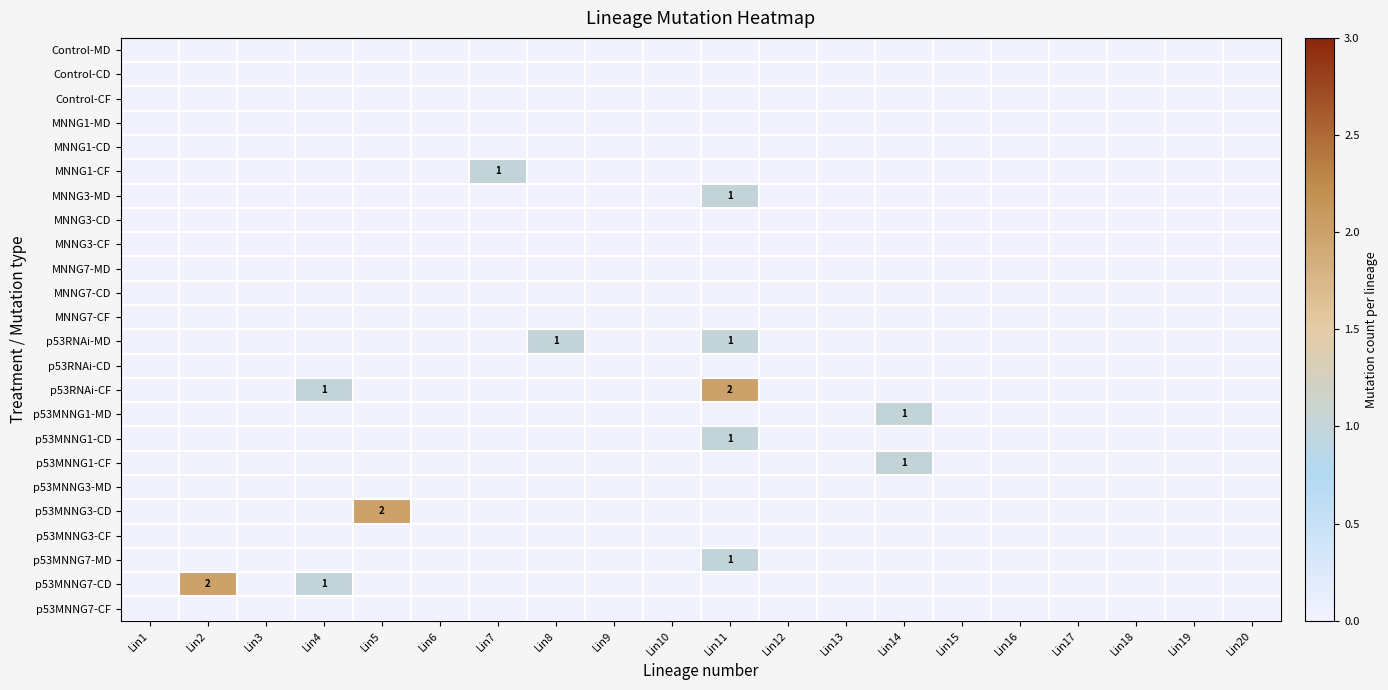

Is it true that p53MNNG7-CD equals 1 at Lin19?

False